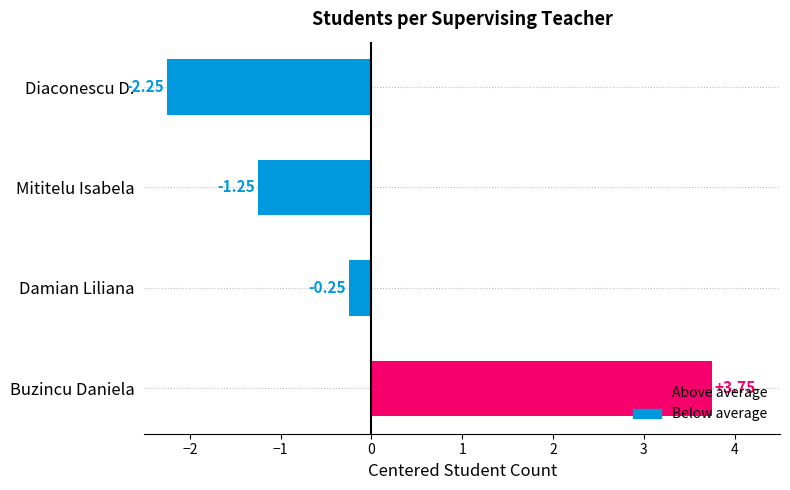

Rank the categories by value from highest to lowest.

Buzincu Daniela, Damian Liliana, Mititelu Isabela, Diaconescu D.